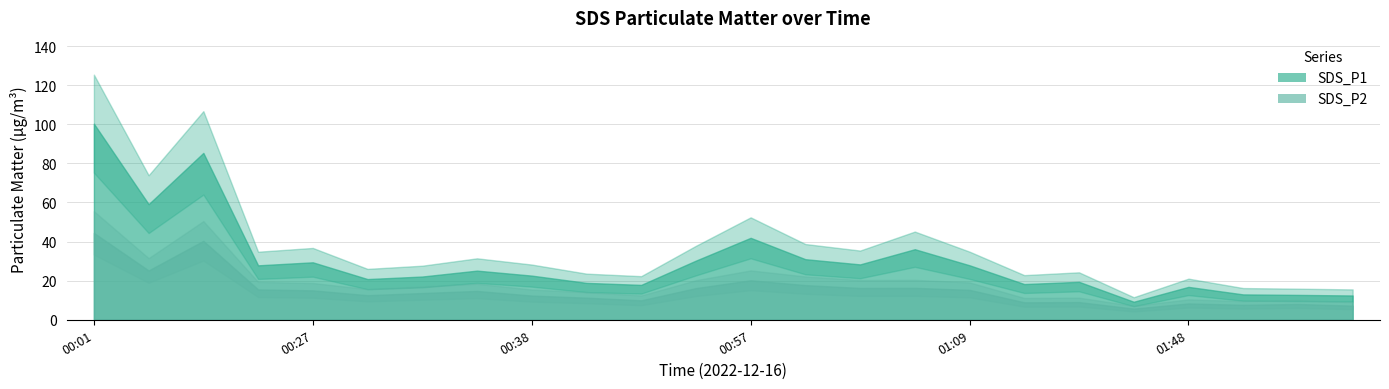

At which category does SDS_P1 reach its first local peak?

00:08